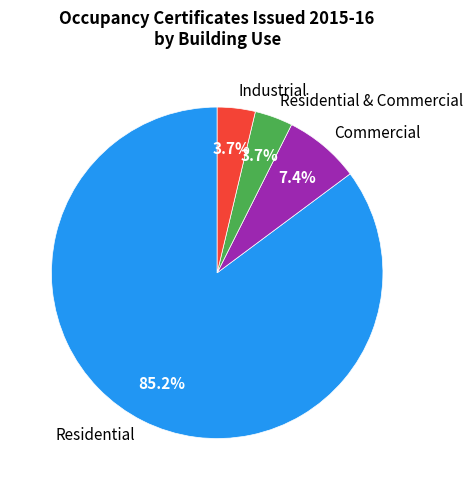

True or false: Industrial accounts for 4% of the total.

True